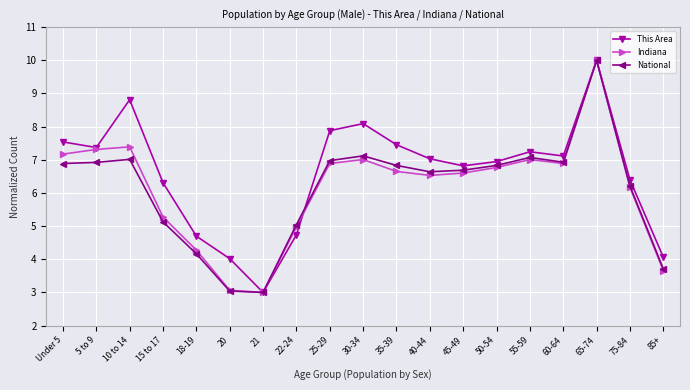

Which category has the highest value across all series?

65-74